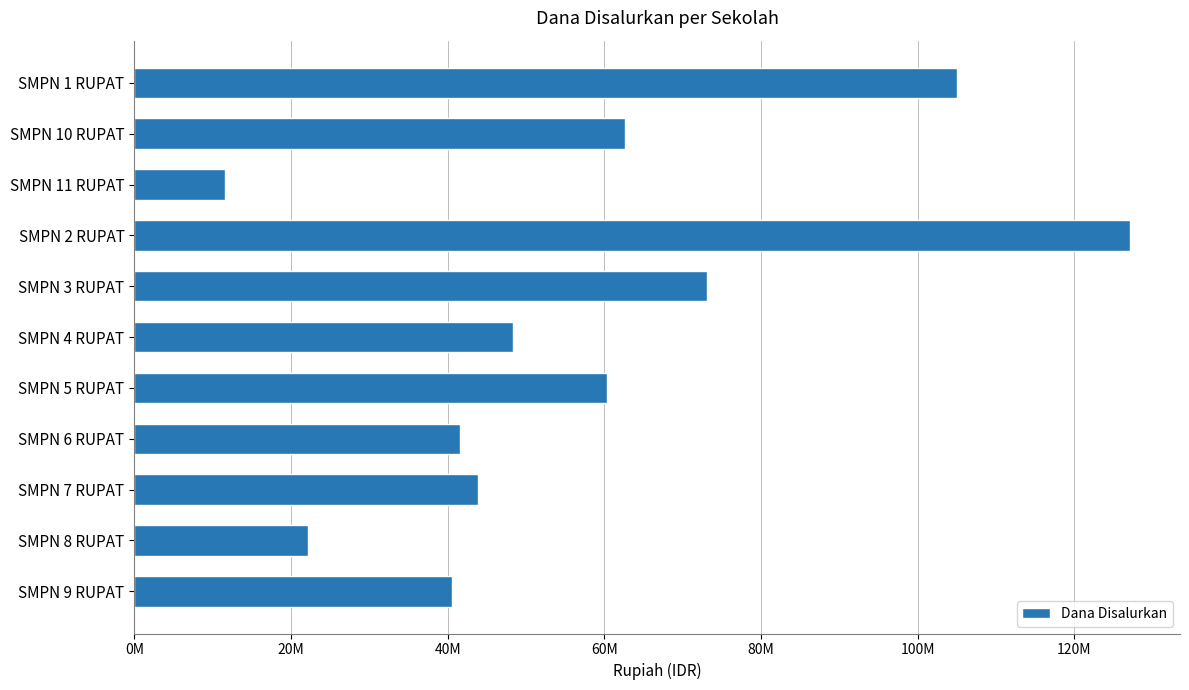

Does the chart contain any negative values?

No